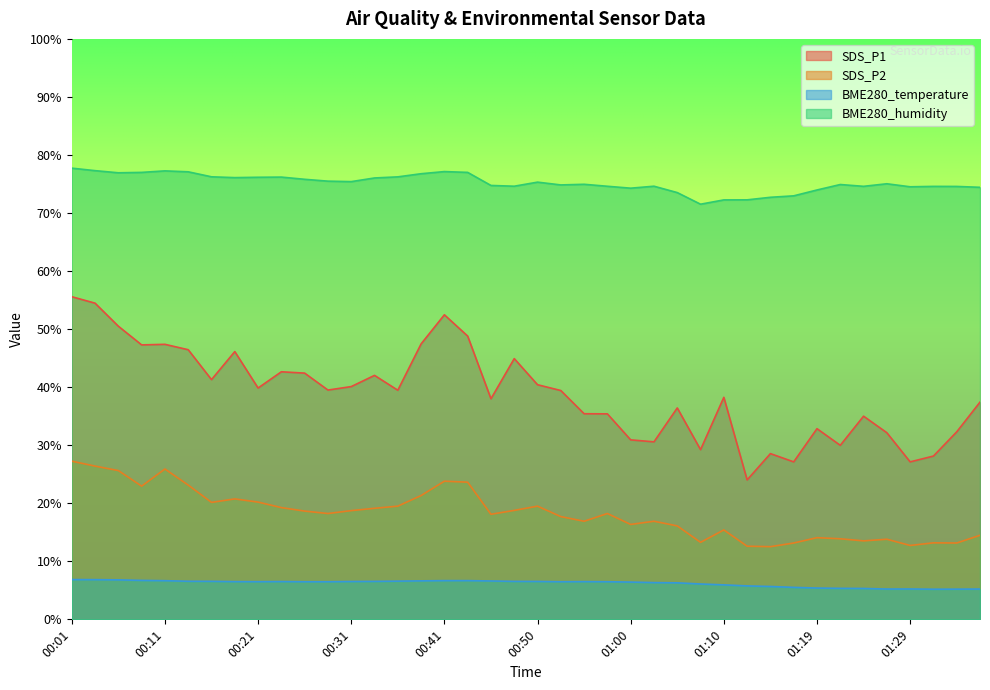

Rank the categories by BME280_temperature value from highest to lowest.

00:01, 00:03, 00:06, 00:08, 00:41, 00:43, 00:11, 00:38, 00:45, 00:36, 00:13, 00:16, 00:33, 00:48, 00:50, 00:31, 00:23, 00:18, 00:55, 00:21, 00:26, 00:28, 00:53, 00:58, 01:00, 01:02, 01:05, 01:07, 01:10, 01:12, 01:15, 01:17, 01:19, 01:22, 01:24, 01:29, 01:27, 01:36, 01:34, 01:32